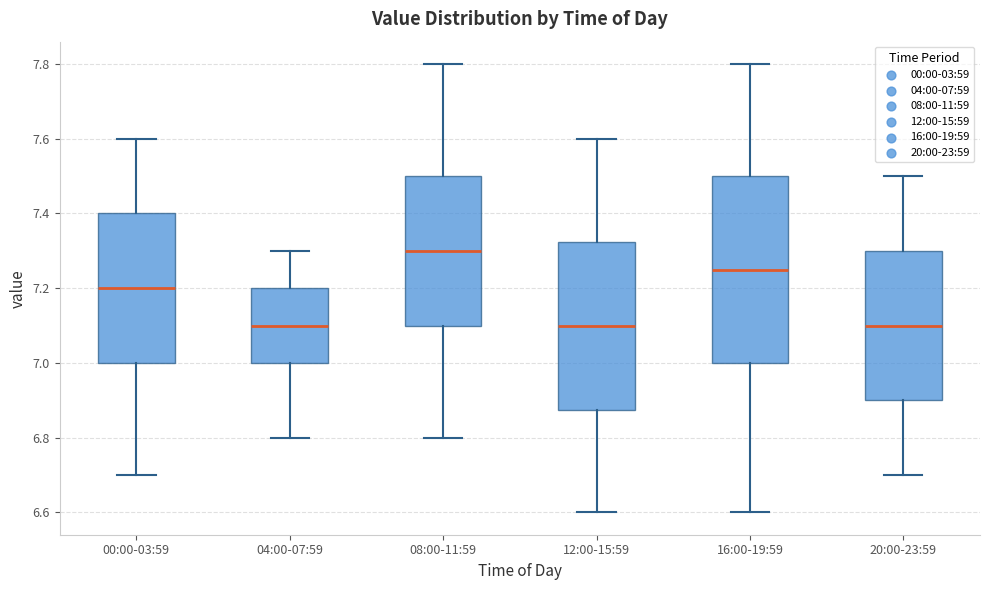

Where does the lower whisker of the box for 12:00-15:59 end on the y-axis? The values are not printed on the chart, so give them approximately, as read against the axis.

6.60